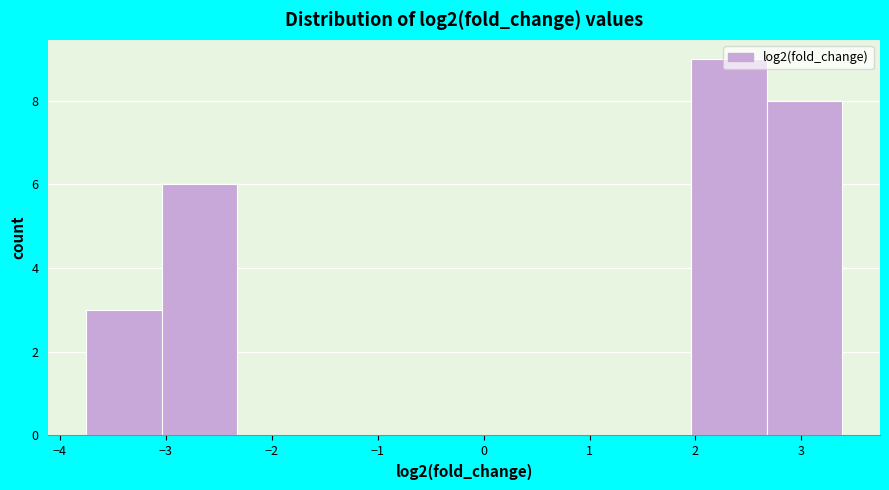

Reading left to right, transcribe this chart: for each bar, give the range it covers on the x-axis and its height. Neither the bar edges nor the heights are printed on the chart, so give them approximately, as read against the axes.

-3.8 to -3.0: 3
-3.0 to -2.3: 6
-2.3 to -1.6: 0
-1.6 to -0.9: 0
-0.9 to -0.2: 0
-0.2 to 0.5: 0
0.5 to 1.2: 0
1.2 to 2.0: 0
2.0 to 2.7: 9
2.7 to 3.4: 8